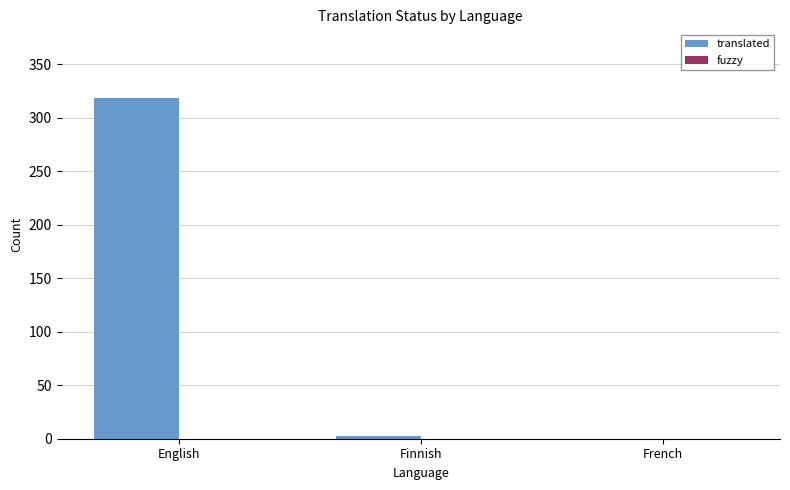

Is it true that the value at French is 112?

False